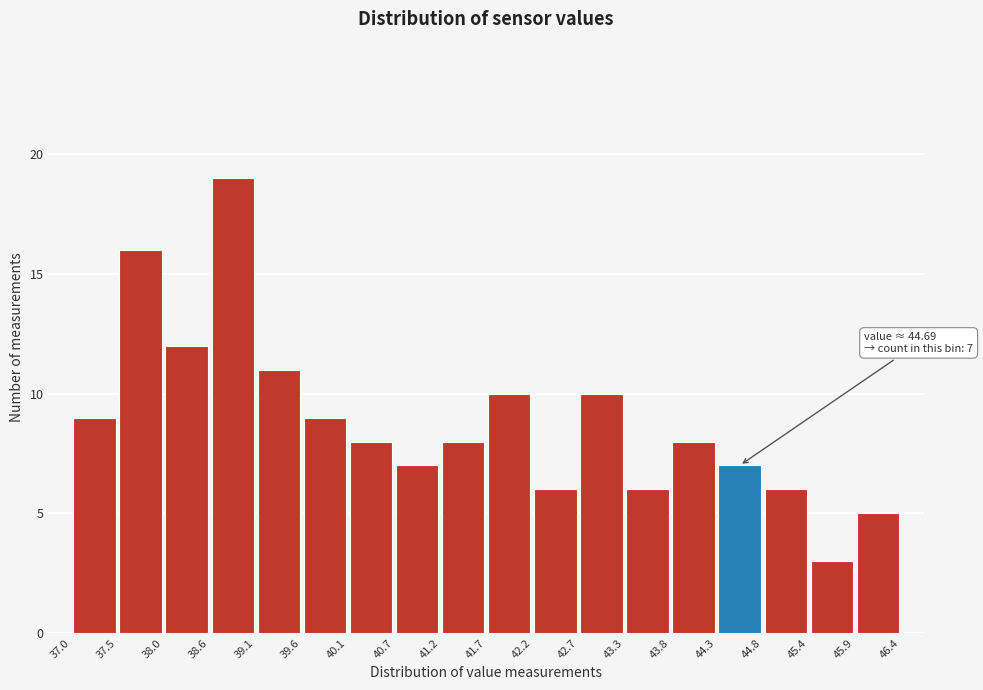

Over which range of the x-axis is the bar tallest?

38.6 to 39.1